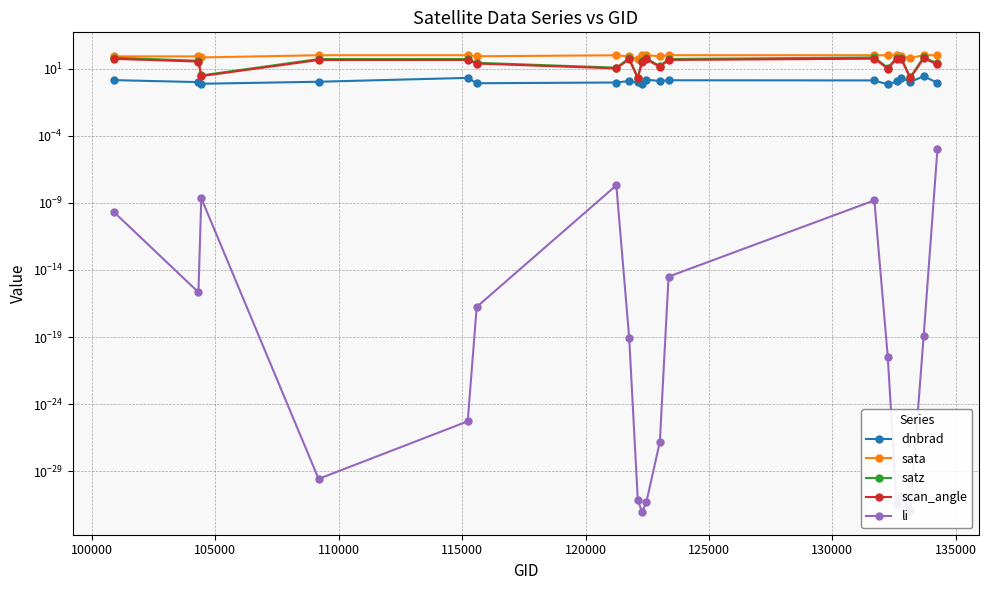

What is the minimum value for scan_angle?

1.9